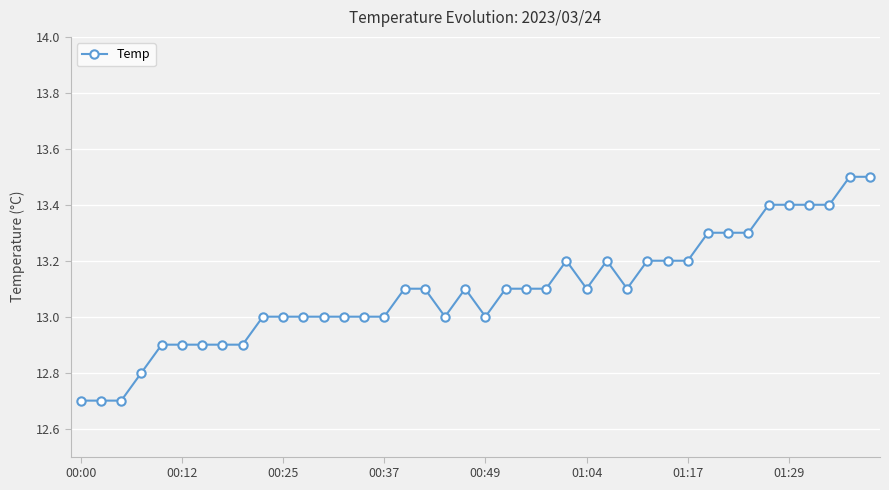

What is the maximum value shown in the chart?

13.5